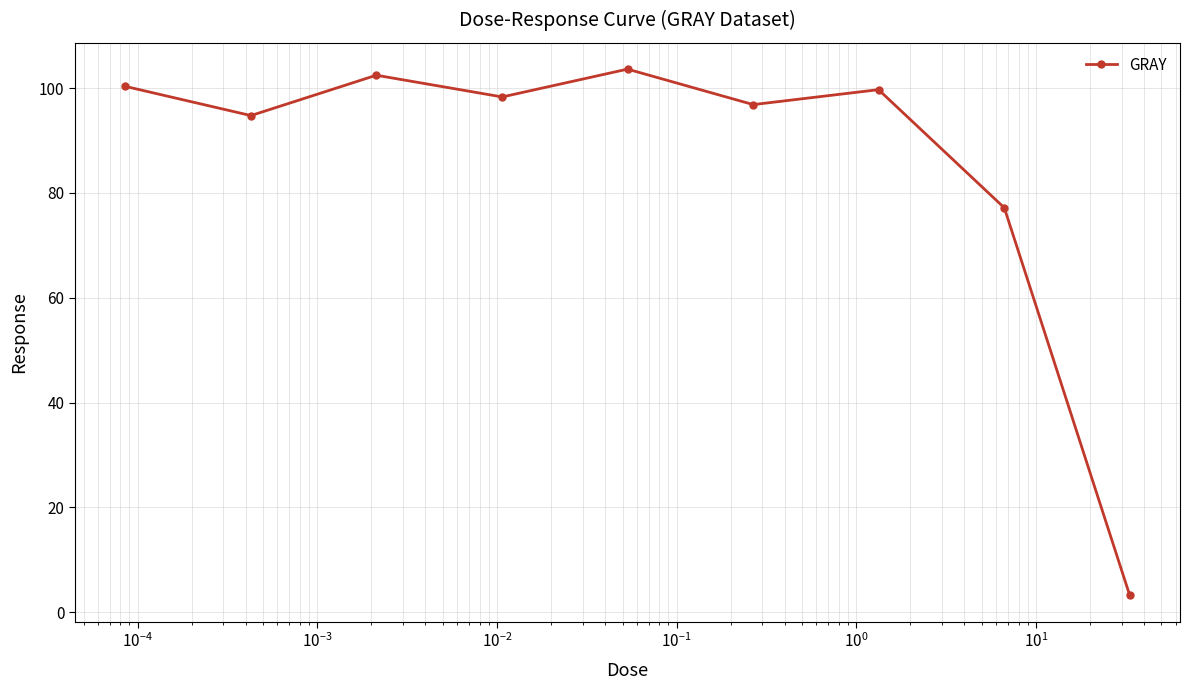

What is the difference between the second highest and second lowest values?

25.3